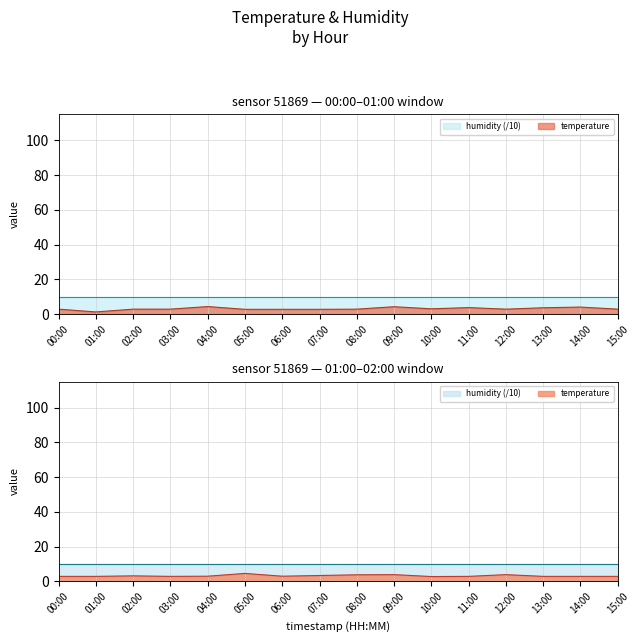

At which category does the data reach its first local peak?

04:00